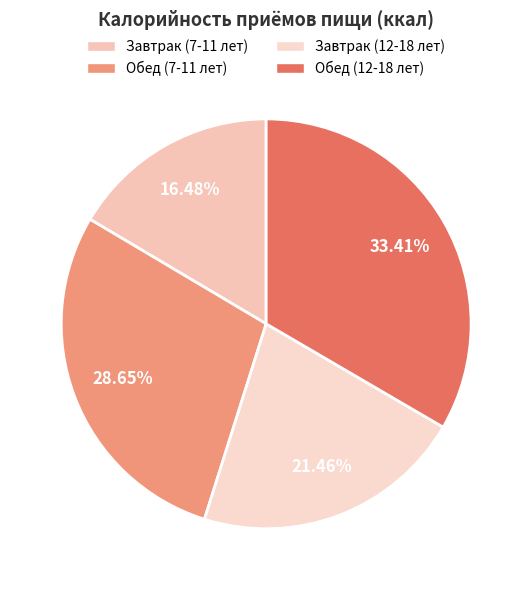

Does Обед (7-11 лет) represent more than half of the total?

No